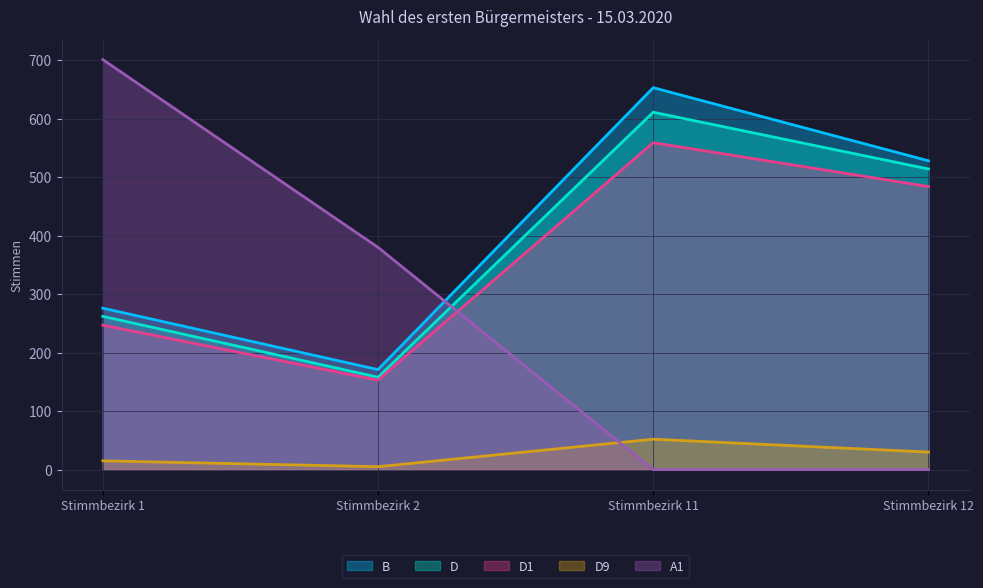

What is the difference between the maximum and minimum values in the A1 series?

701